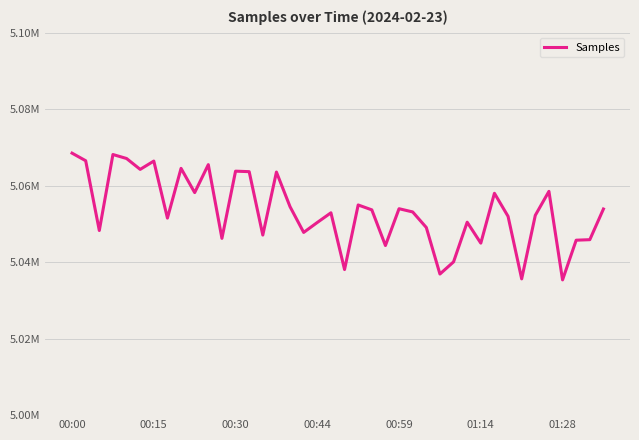

What is the sum of all values?

202135881